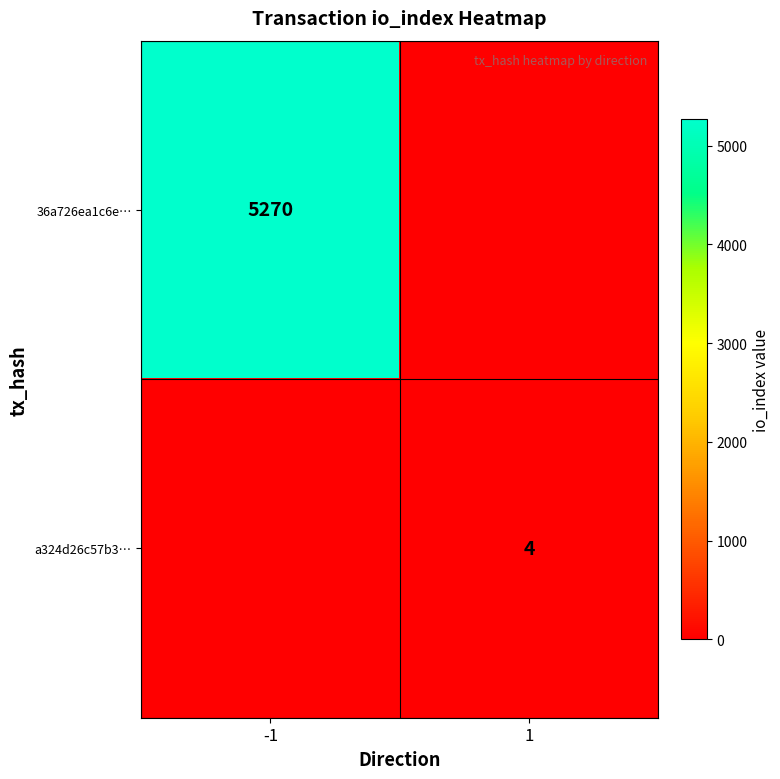

Is it true that 36a726ea1c6e… equals 7663 at -1?

False